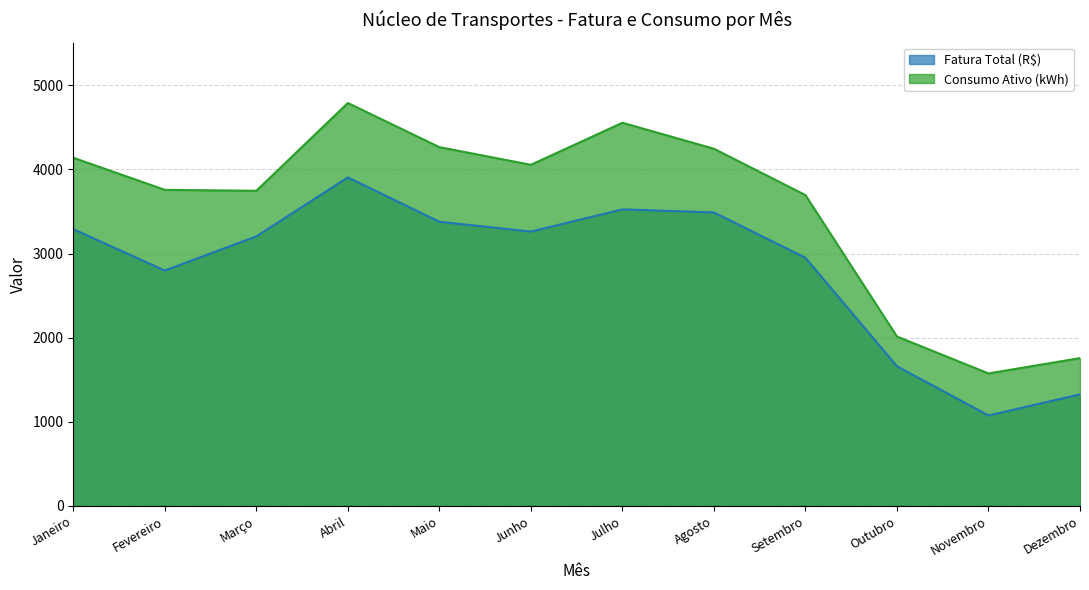

Is it true that Fatura Total (R$) equals 4304.0 at Janeiro?

False